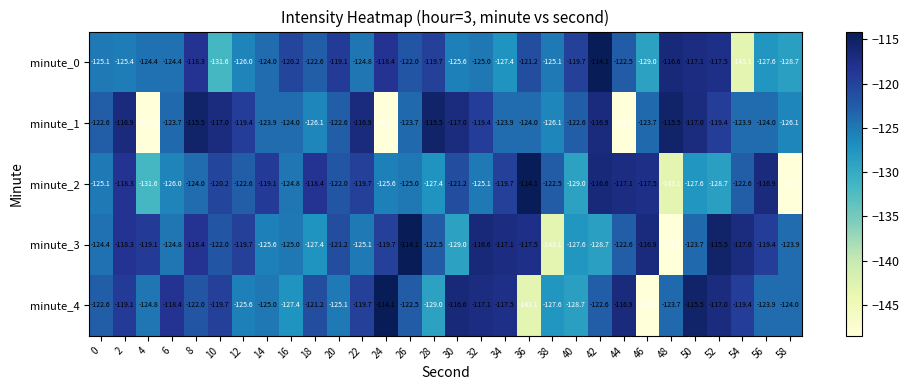

Is it true that minute_1 equals -168.9 at 18?

False